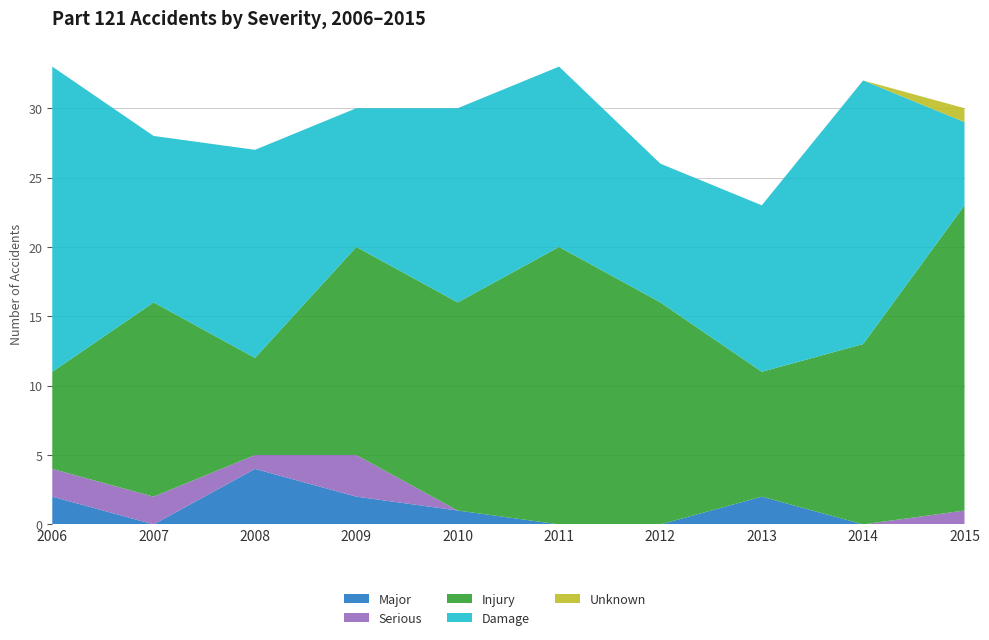

Reading left to right, extract all data points from this chart.

Major: 2	0	4	2	1	0	0	2	0	0
Serious: 2	2	1	3	0	0	0	0	0	1
Injury: 7	14	7	15	15	20	16	9	13	22
Damage: 22	12	15	10	14	13	10	12	19	6
Unknown: 0	0	0	0	0	0	0	0	0	1